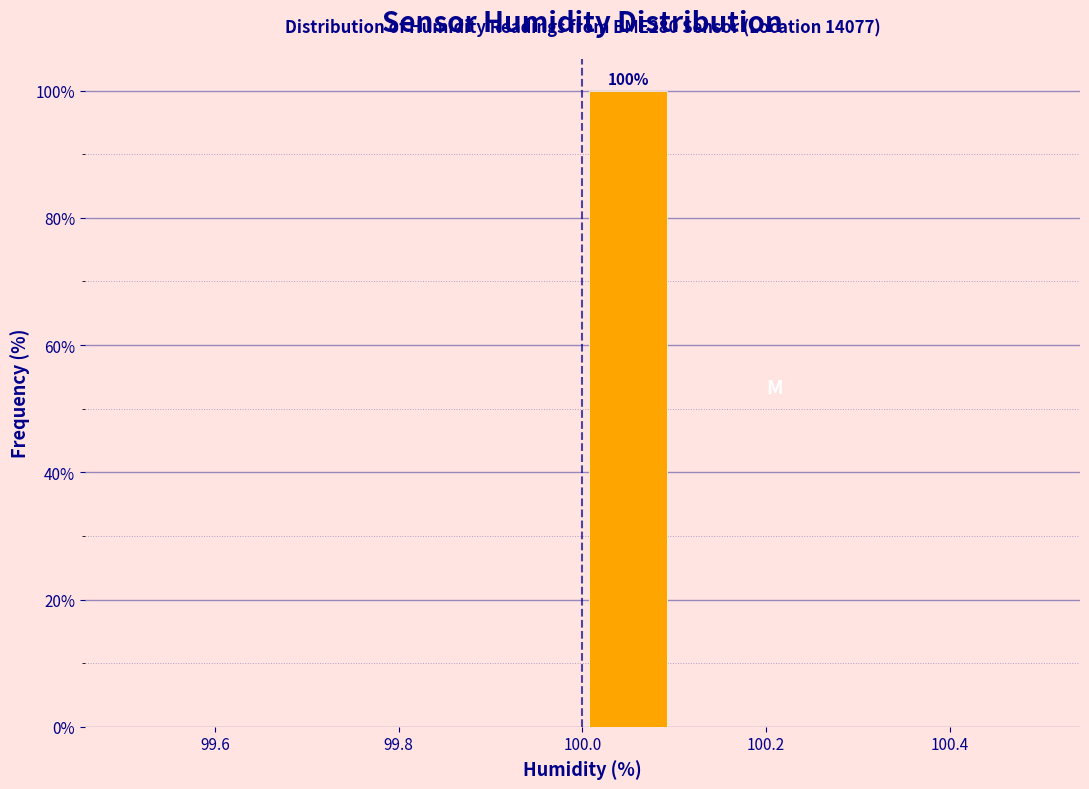

Over which range of the x-axis is the bar tallest?

100.0 to 100.1